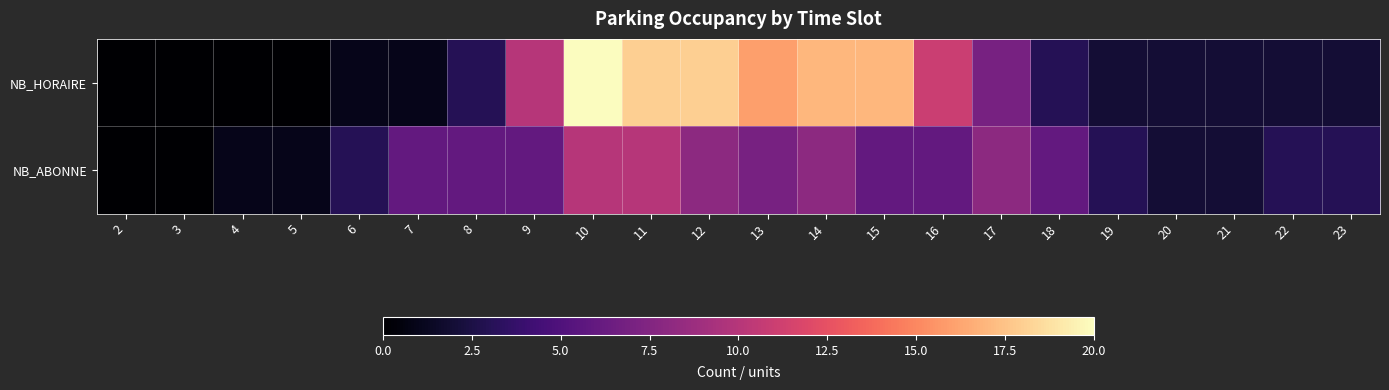

Which series has the widest spread of values?

NB_HORAIRE